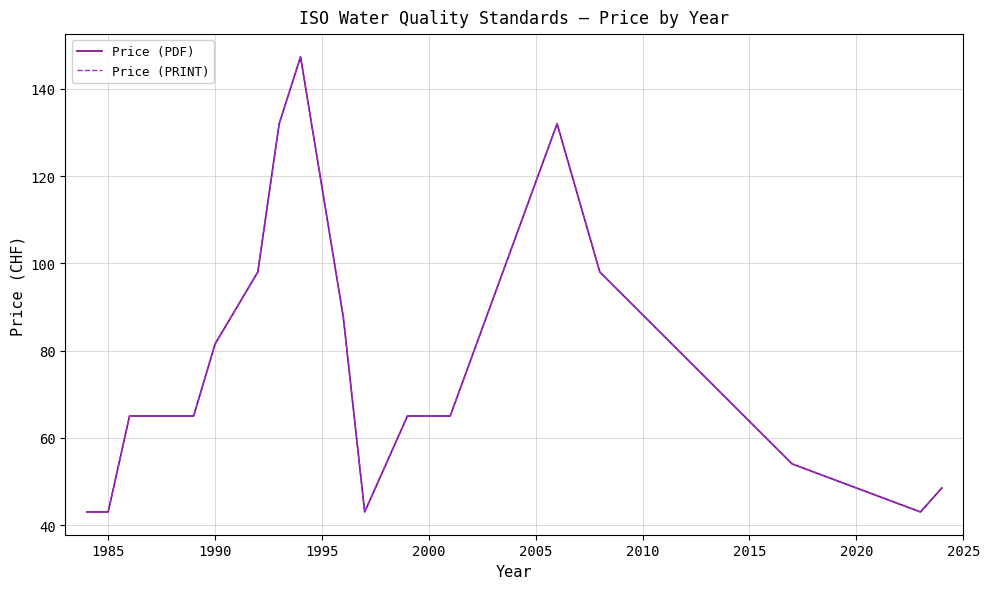

What is the greatest value displayed?

147.3